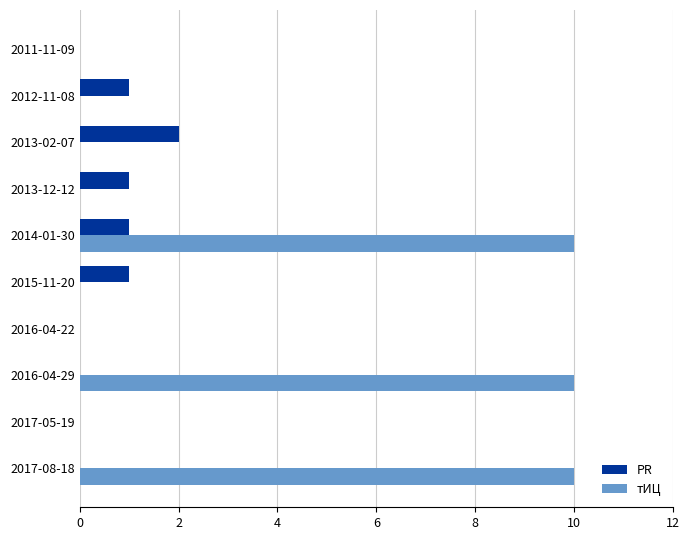

What is the sum of all PR values?

6